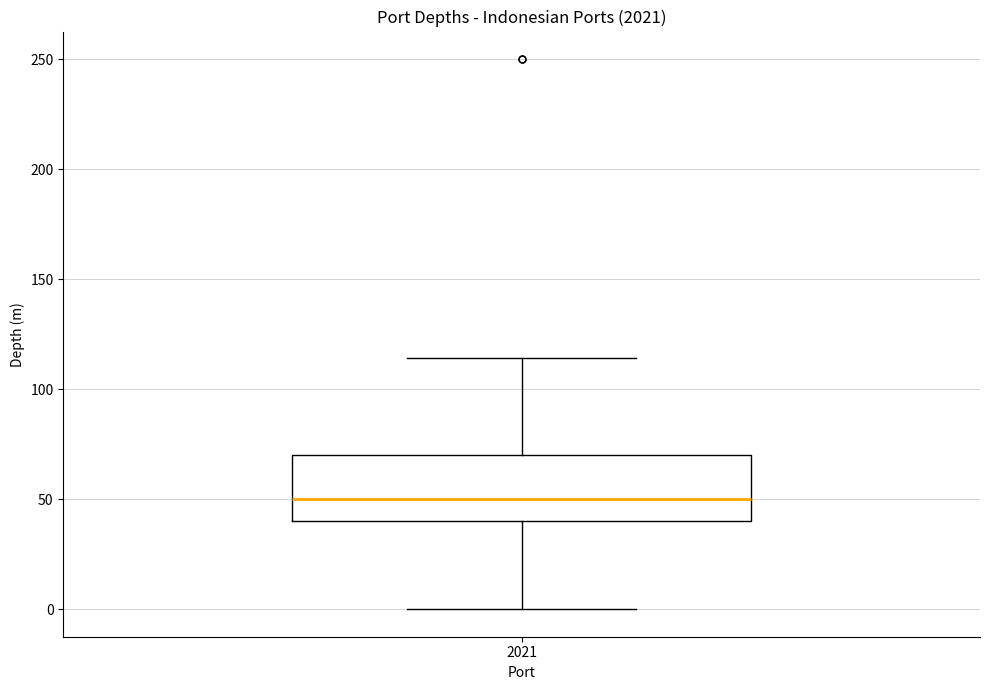

Read this box plot against the y-axis: the position of the median line, the range covered by the box, and the ends of both whiskers. The values are not printed on the chart, so give them approximately, as read against the axis.

median 50, box 40 to 70, whiskers 0 to 115